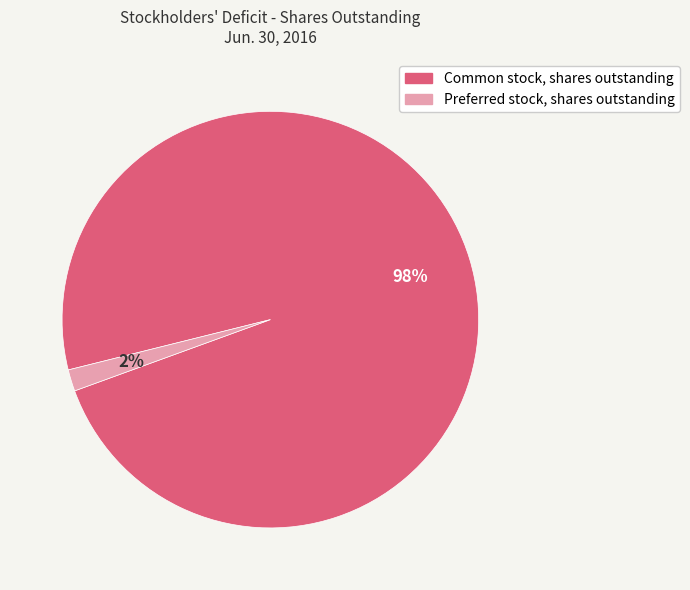

Rank the categories by value from lowest to highest.

Preferred stock, shares outstanding, Common stock, shares outstanding